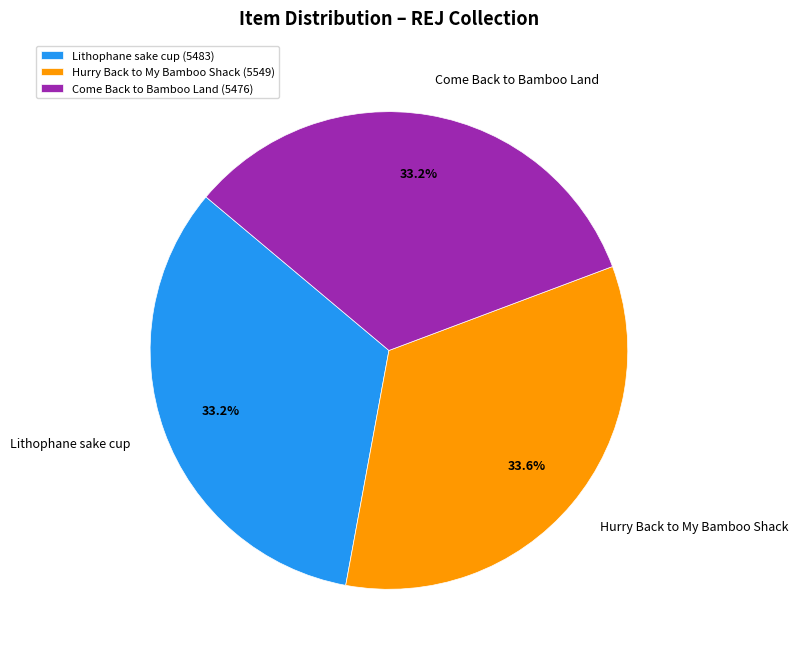

What percentage is NOT represented by Lithophane sake cup?

66.8%